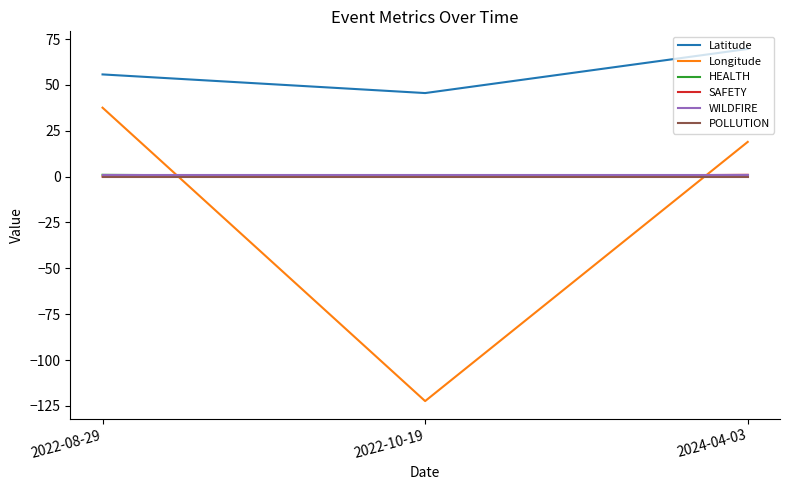

Is the value of SAFETY at 2024-04-03 greater than the value of Latitude at 2022-10-19?

No